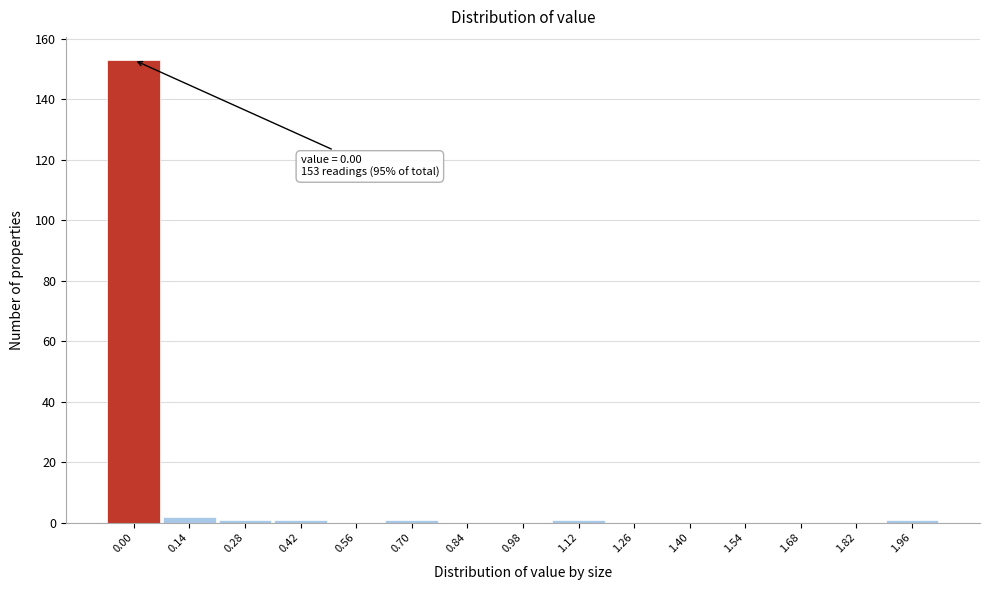

Reading left to right, list all the values displayed in this chart.

0.00=153	0.14=2	0.28=1	0.42=1	0.56=0	0.70=1	0.84=0	0.98=0	1.12=1	1.26=0	1.40=0	1.54=0	1.68=0	1.82=0	1.96=1